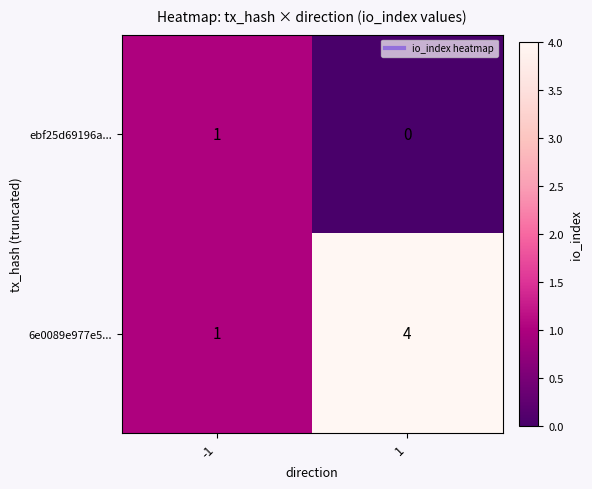

What is the maximum value for 6e0089e977e5...?

4